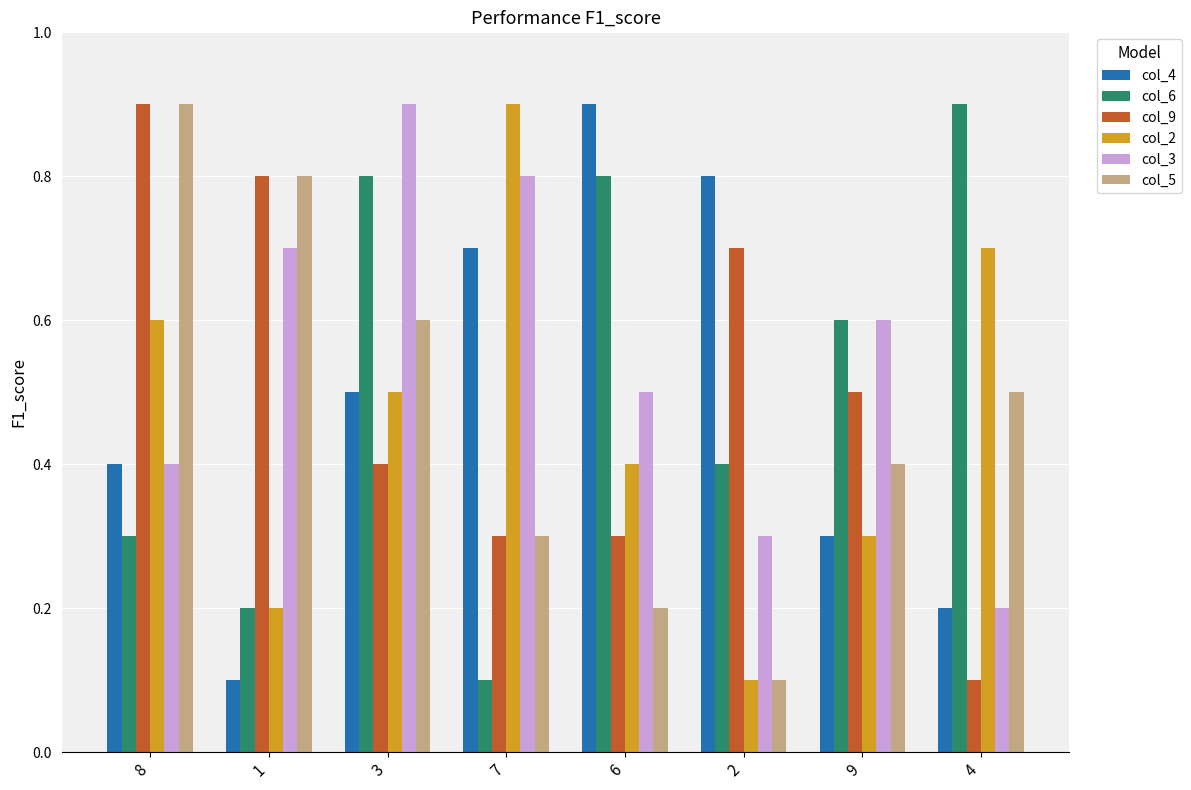

What is the difference between the maximum and second lowest values in the col_5 series?

0.7